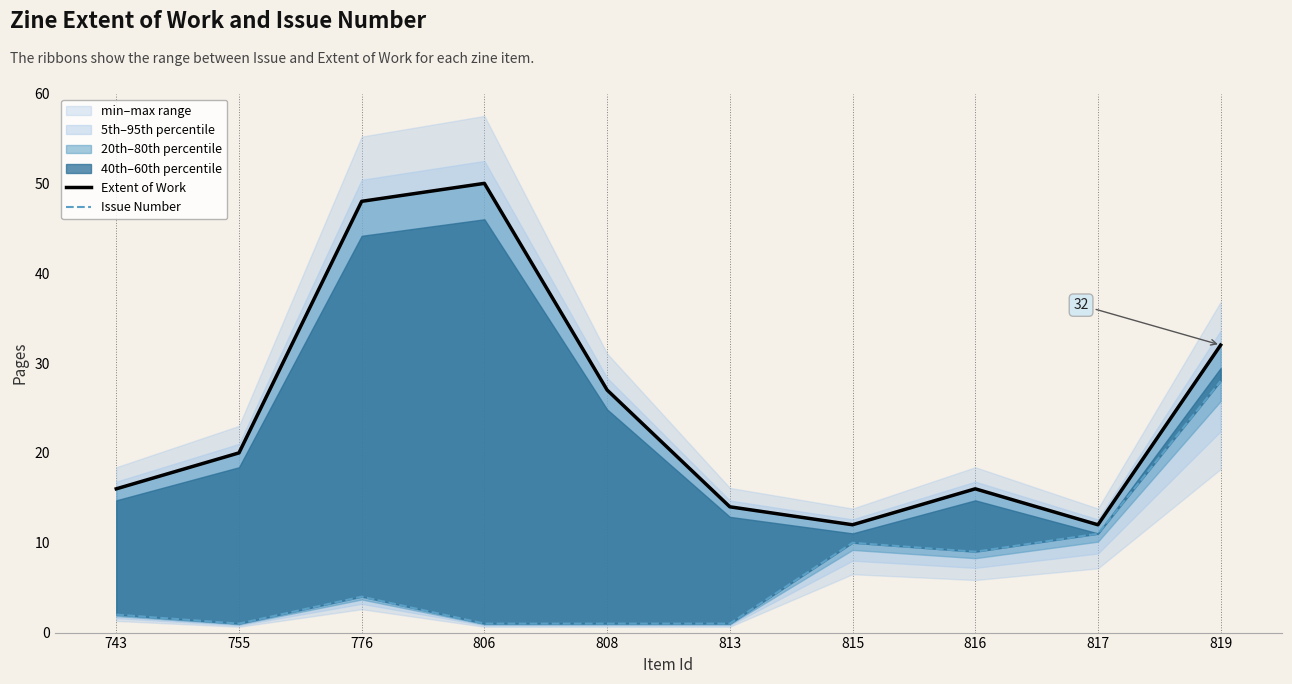

The value of Issue Number at 813 is 1. True or false?

True